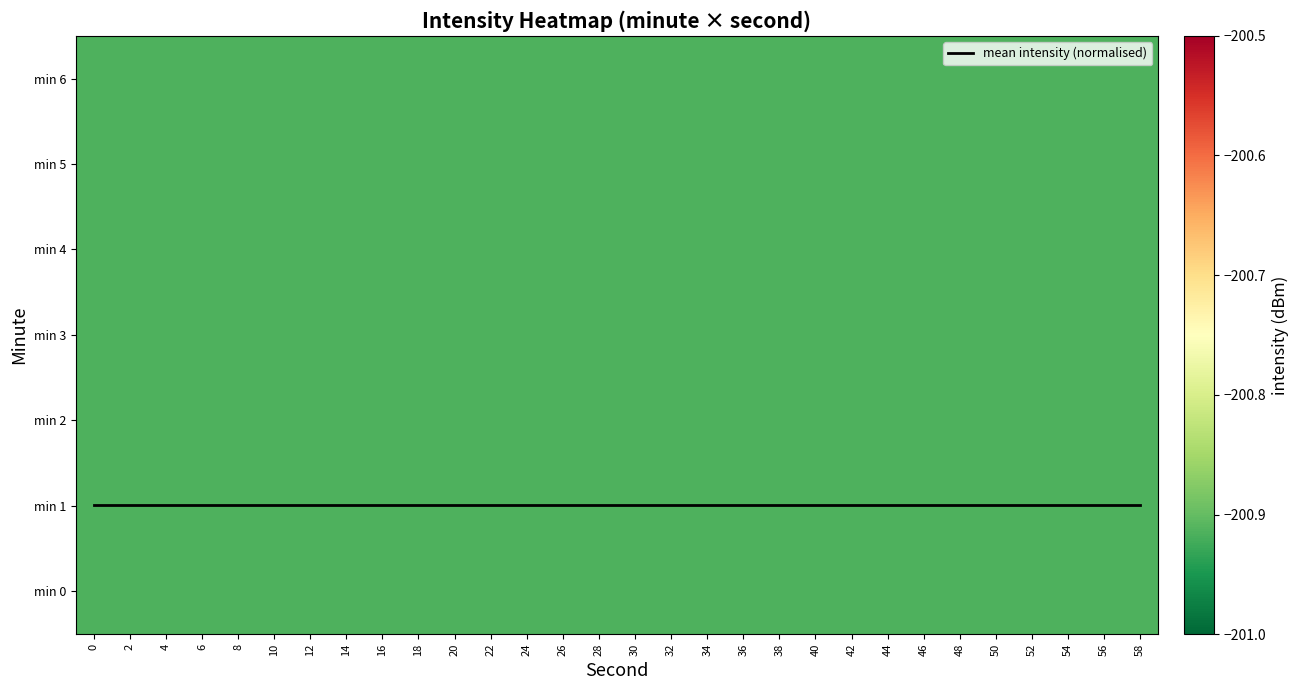

The value of min 2 at 44 is -273.3. True or false?

False